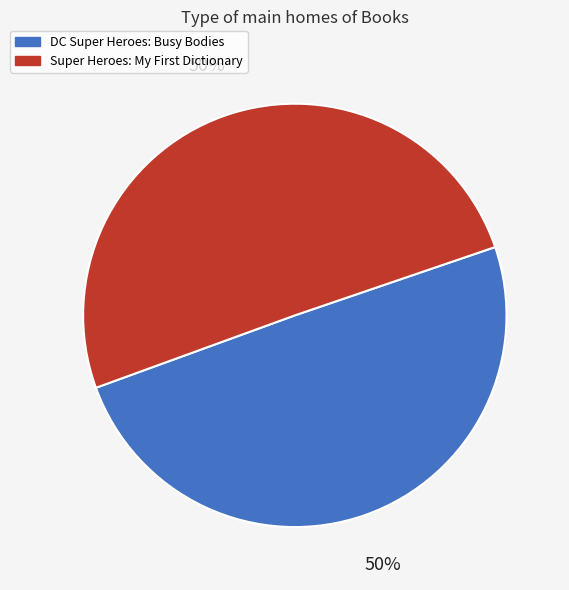

True or false: DC Super Heroes: Busy Bodies accounts for 41% of the total.

False